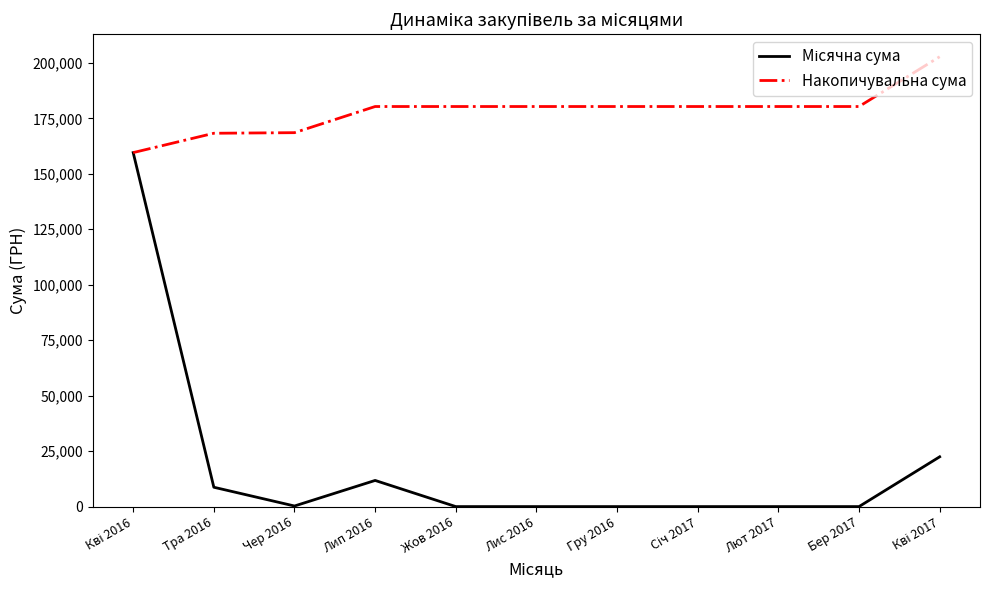

The value of Накопичувальна сума at Лип 2016 is 180332.5. True or false?

True